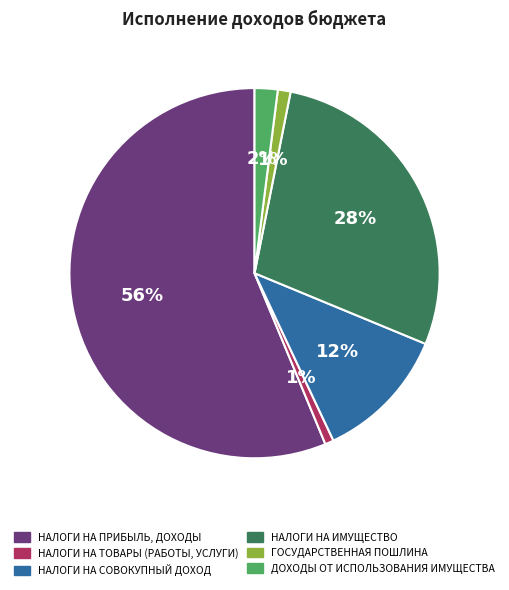

Which category accounts for the majority?

НАЛОГИ НА ПРИБЫЛЬ, ДОХОДЫ